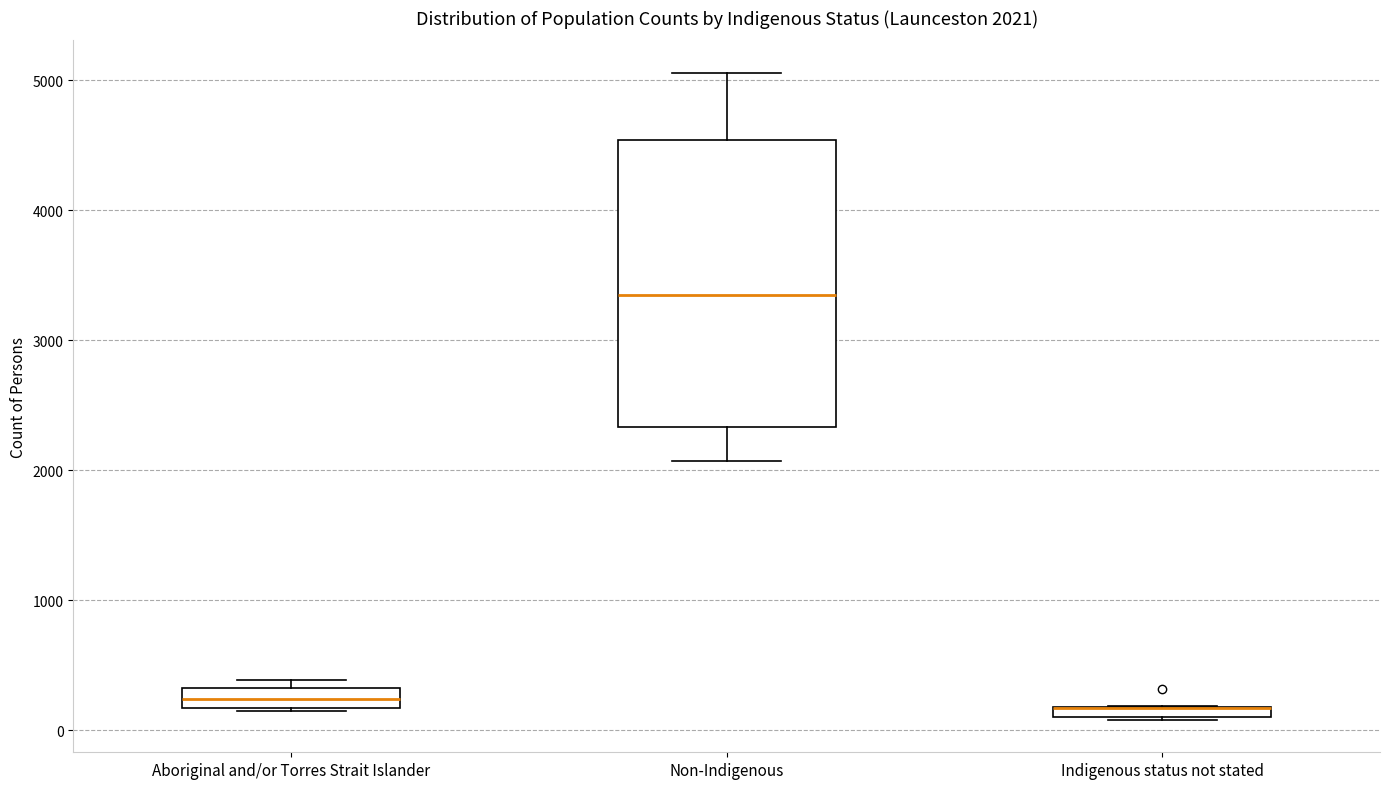

Which box is the tallest, from its lower edge to its upper edge?

Non-Indigenous